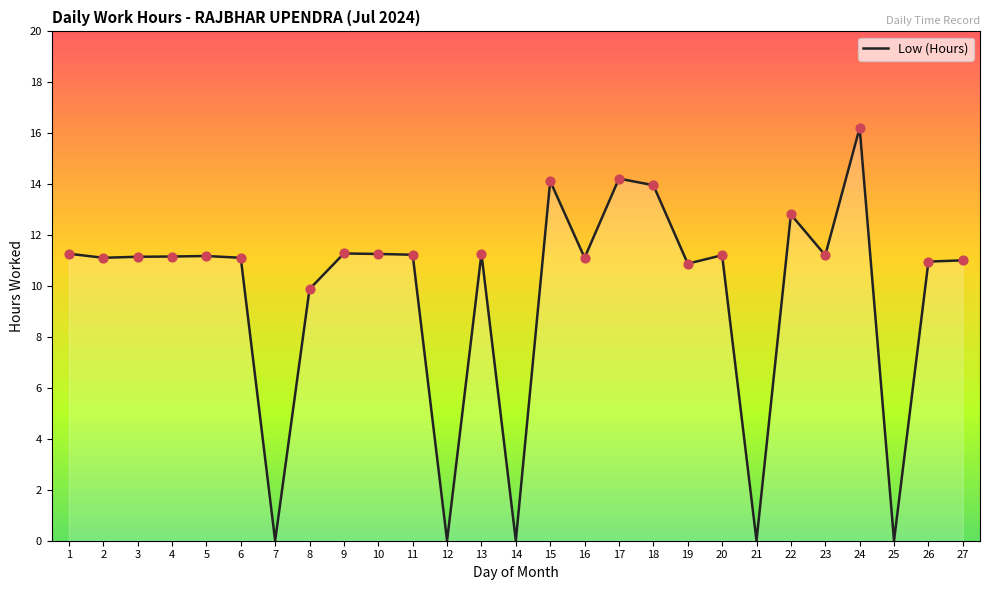

What is the change in value from 2 to 25?

-11.1